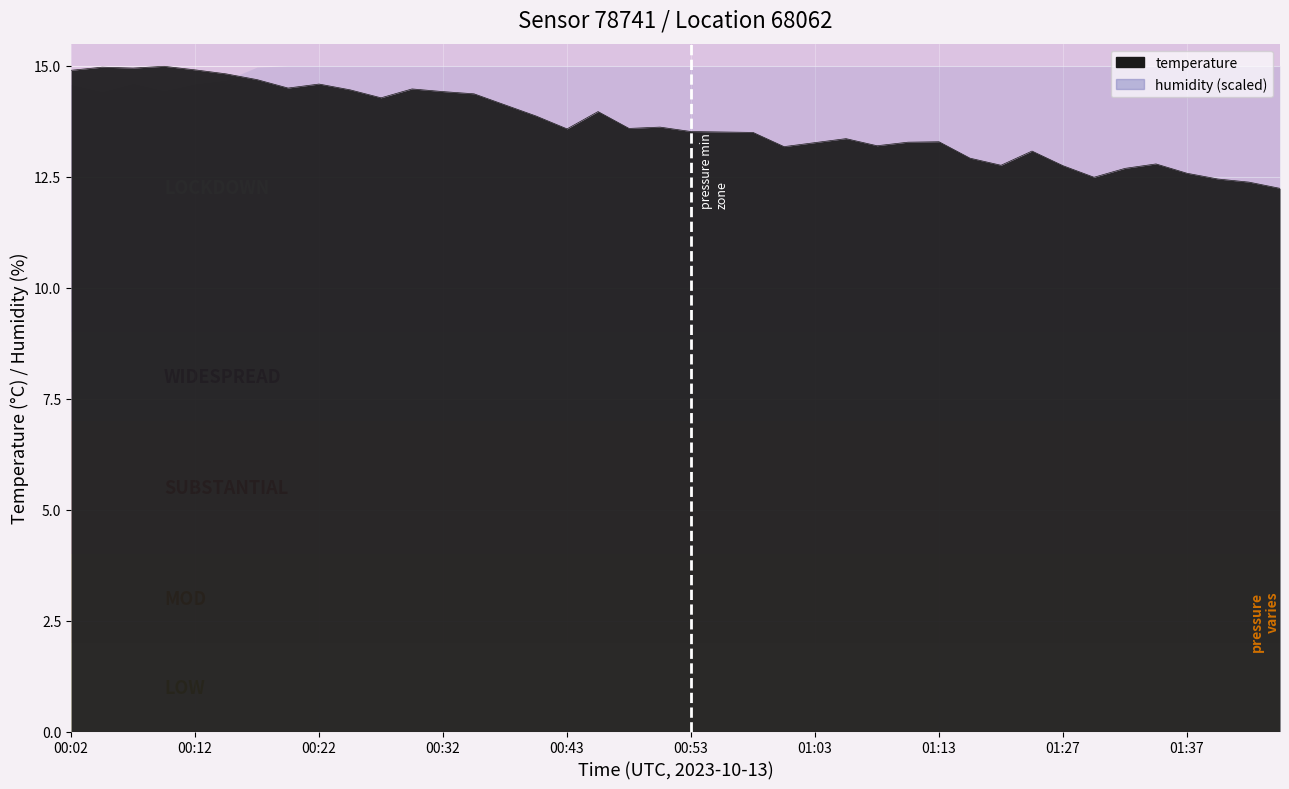

What is the difference between the values at 00:14 and 01:30?

2.3